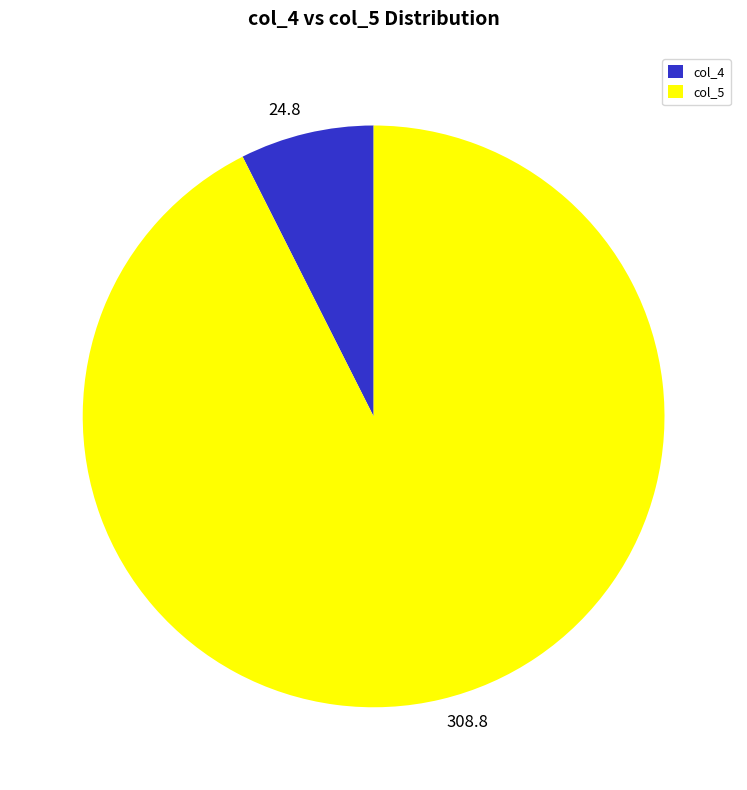

How many segments does this pie chart have?

2